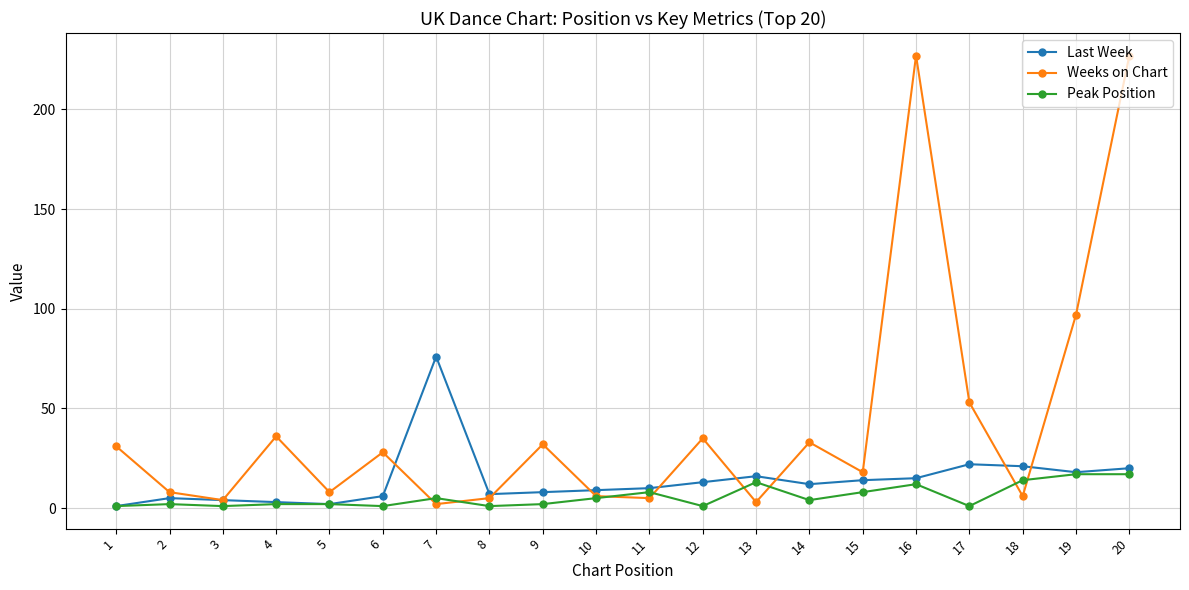

List the series in order of their peak value, lowest first.

Peak Position, Last Week, Weeks on Chart